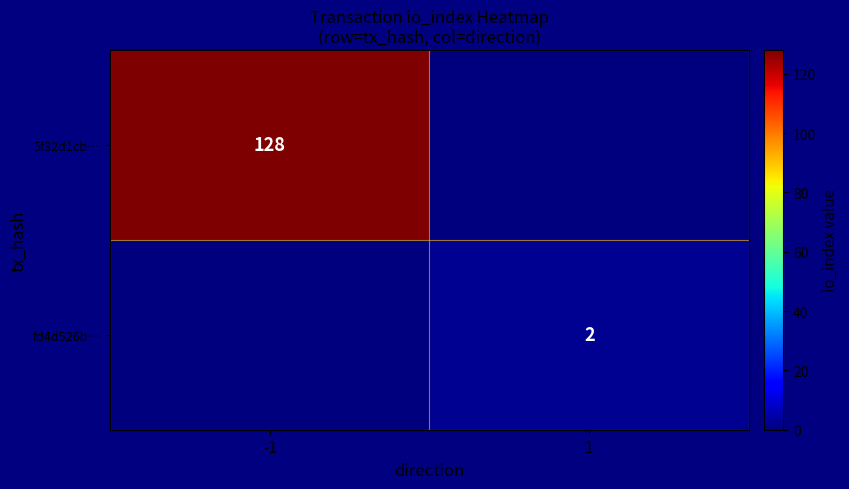

At which category is the sum across all series the highest?

-1